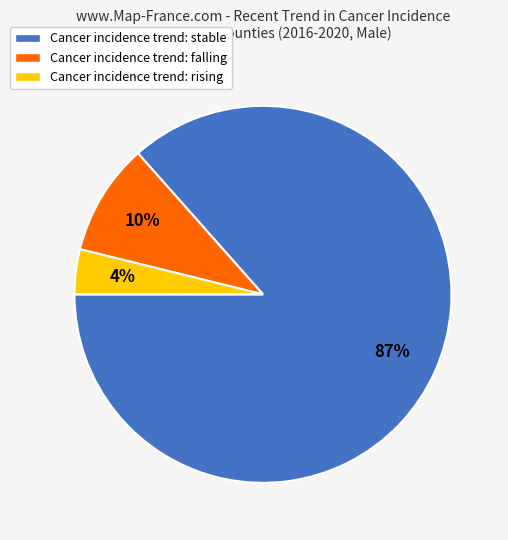

Combined, do Cancer incidence trend: rising and Cancer incidence trend: falling account for over 50%?

No